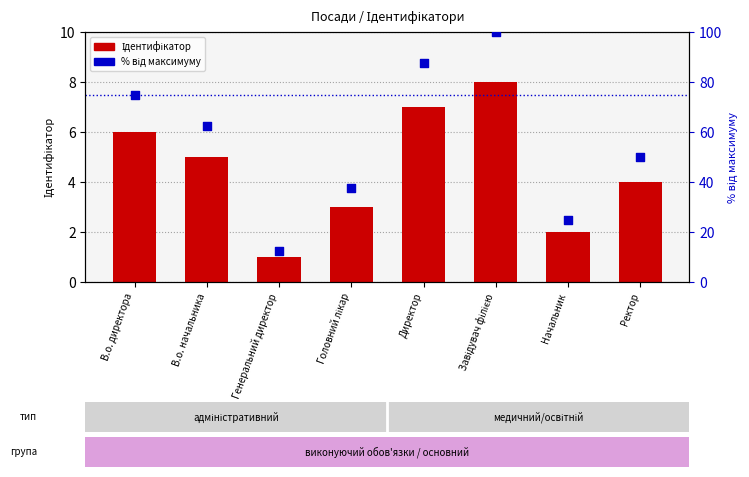

Which series reaches the minimum Y coordinate?

Ідентифікатор